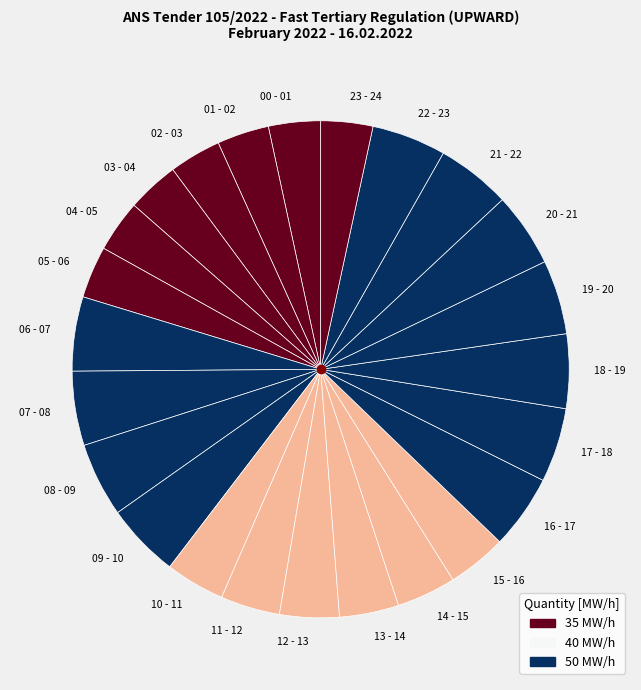

Is the sum of 05 - 06 and 12 - 13 greater than half?

No